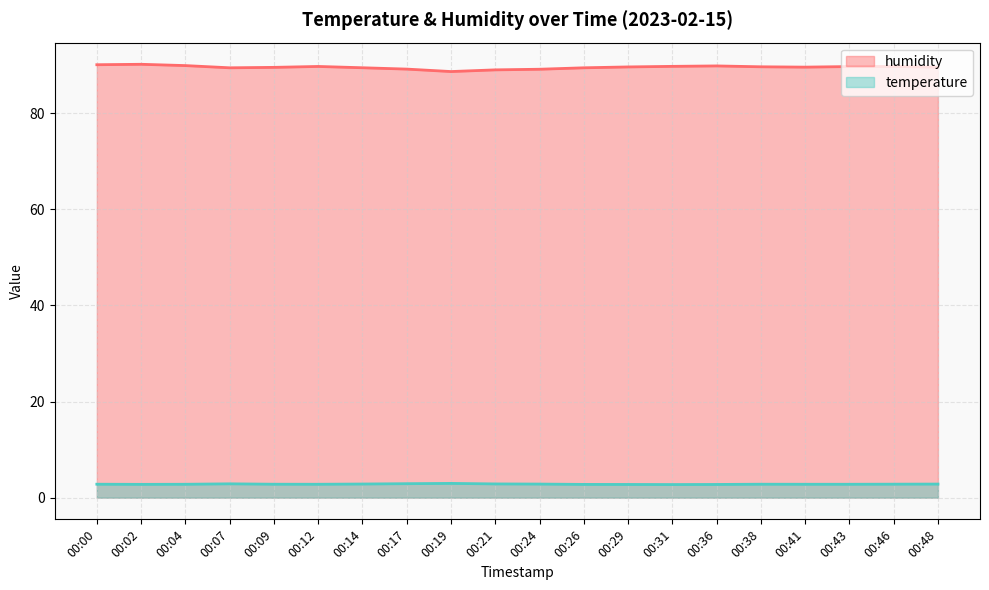

Which series changed the most between 00:17 and 00:29?

humidity